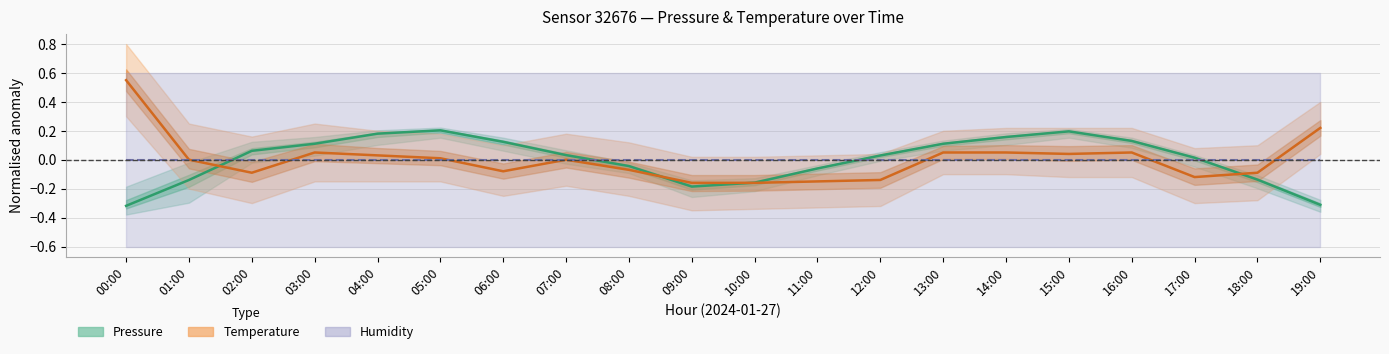

What is the maximum value shown in the chart?

0.6